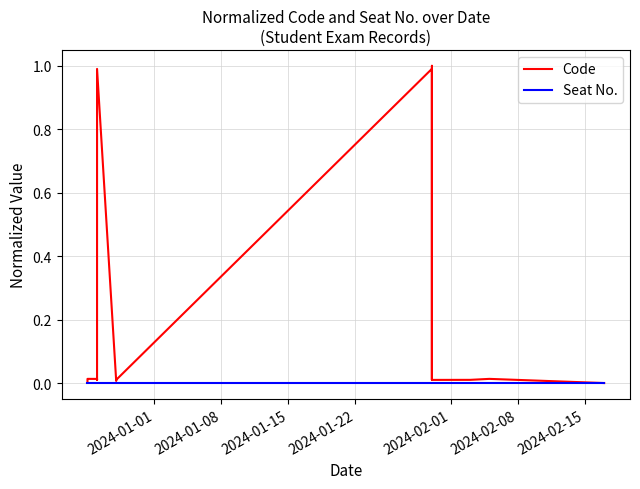

List the series in order of their peak value, lowest first.

Seat No., Code